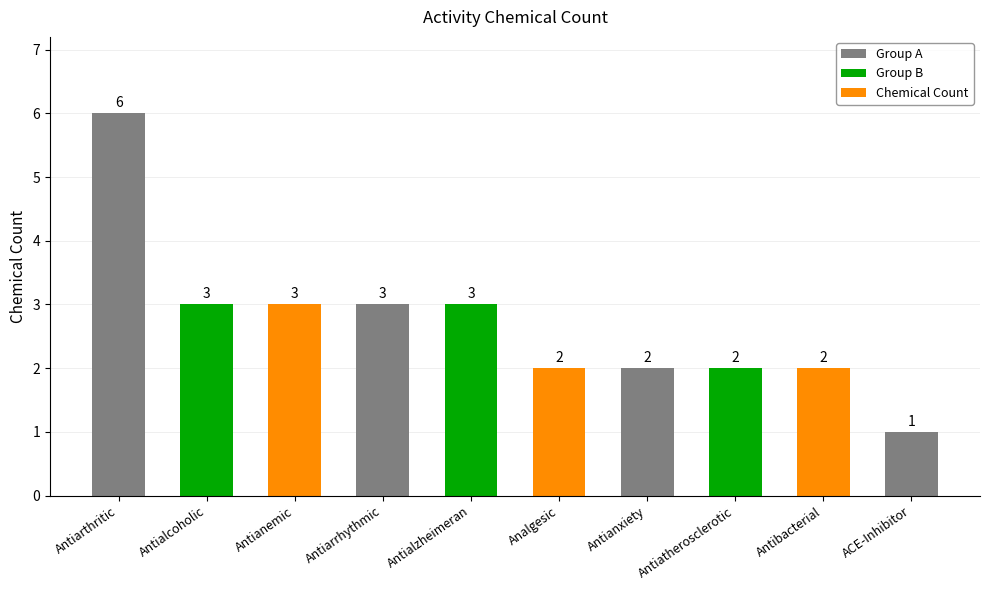

What is the minimum value shown in the chart?

1